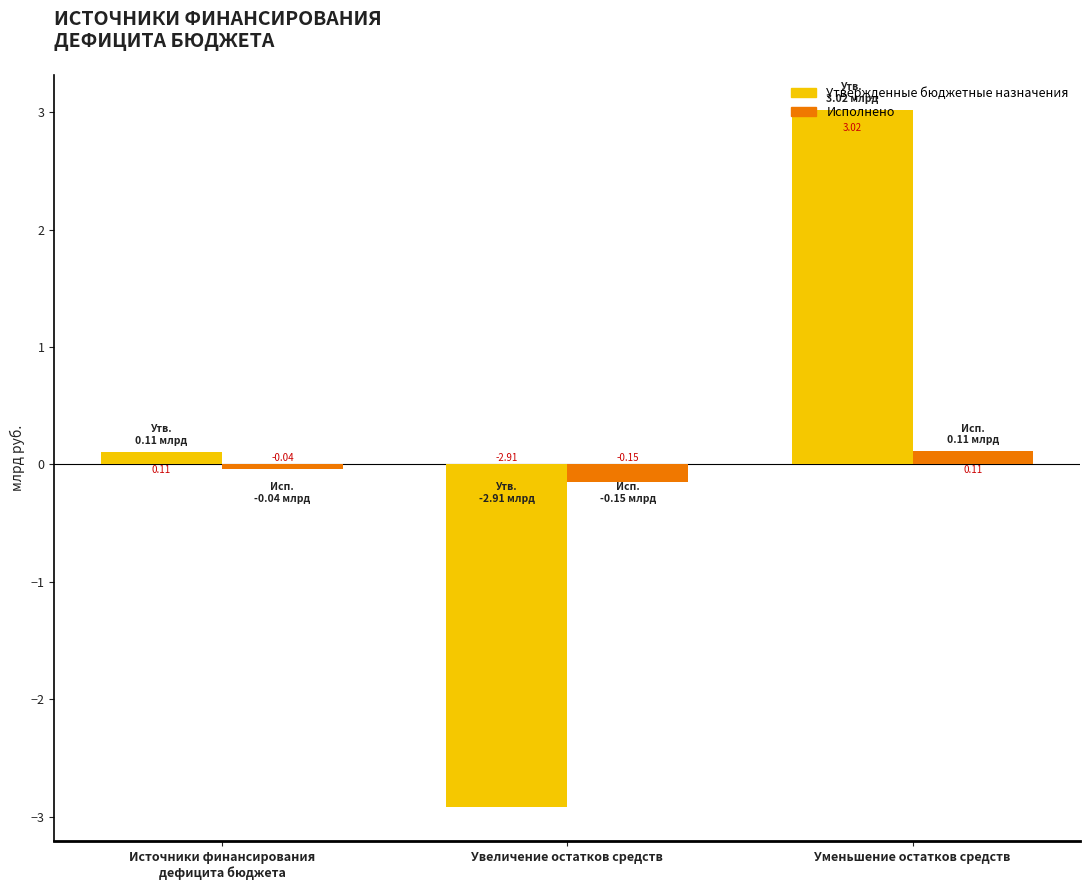

What is the label of the 3rd bar from the right?

Источники финансирования
дефицита бюджета